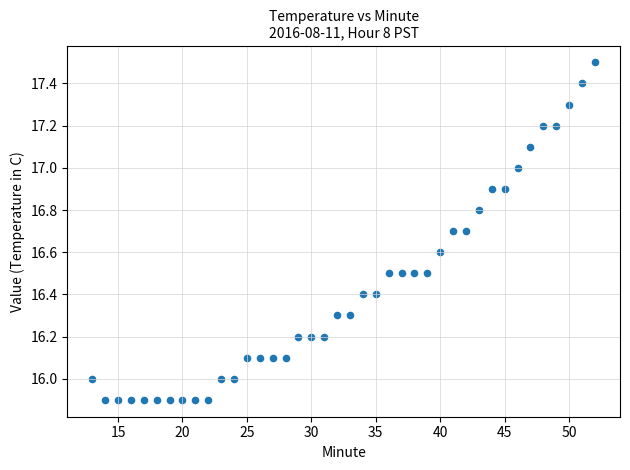

What is the range of Y values (max minus min)?

1.6